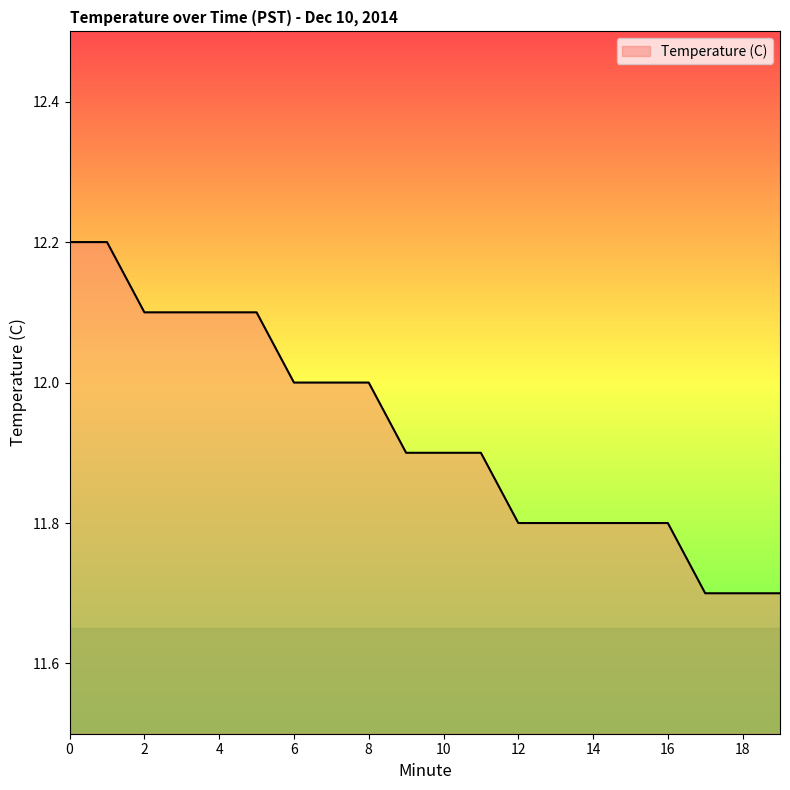

What is the average value?

11.9